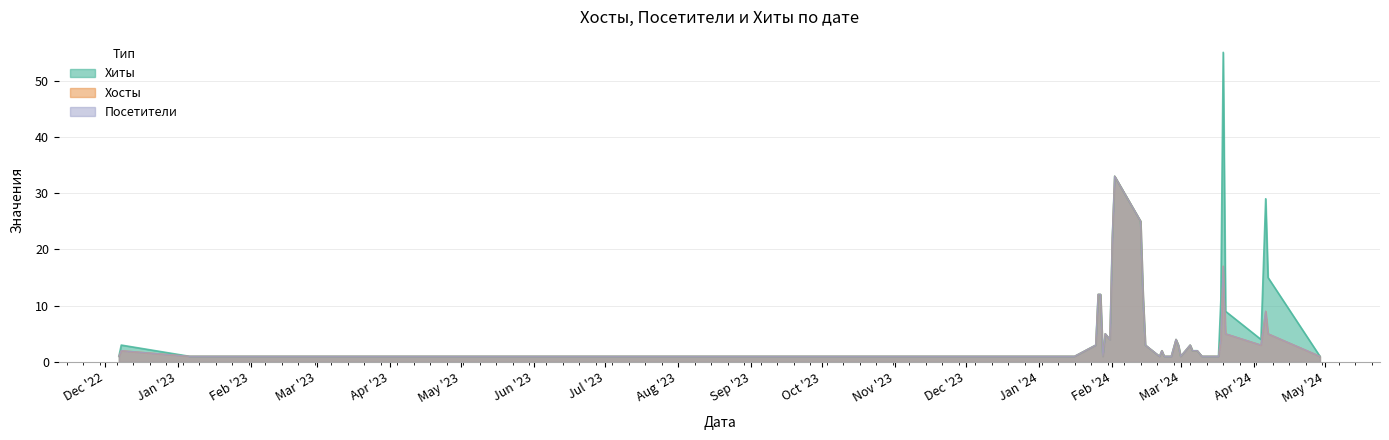

What is the minimum value for Хосты?

1